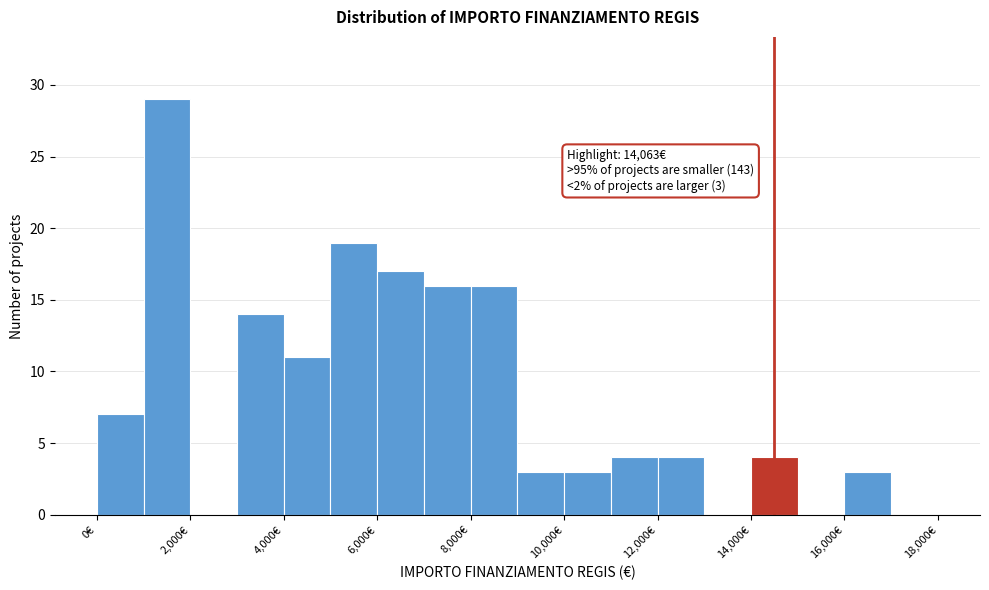

Over which range of the x-axis is the bar tallest?

1000 to 2000